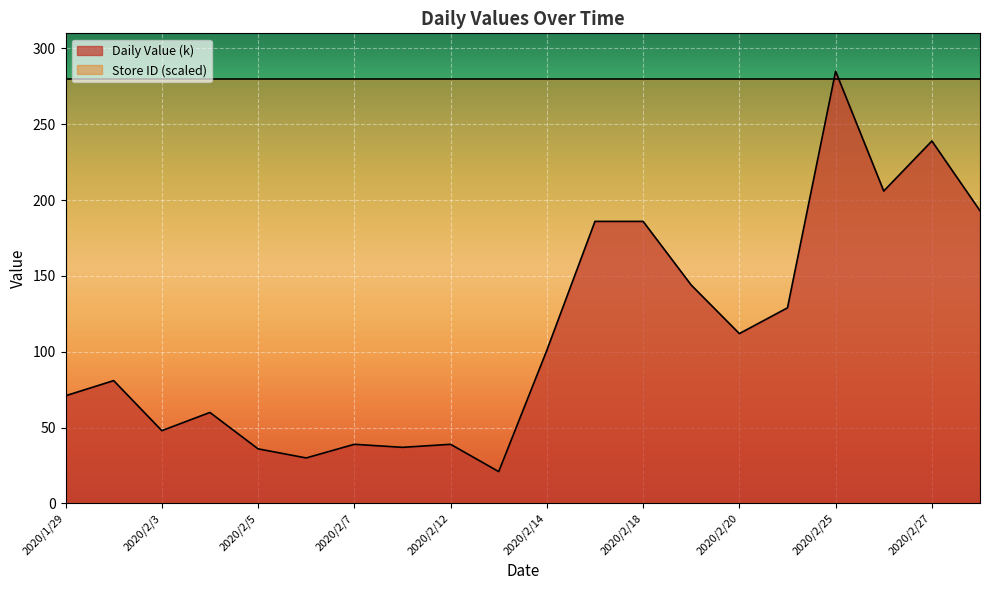

How many interior local valleys (lower than both neighbors) does the data have?

6